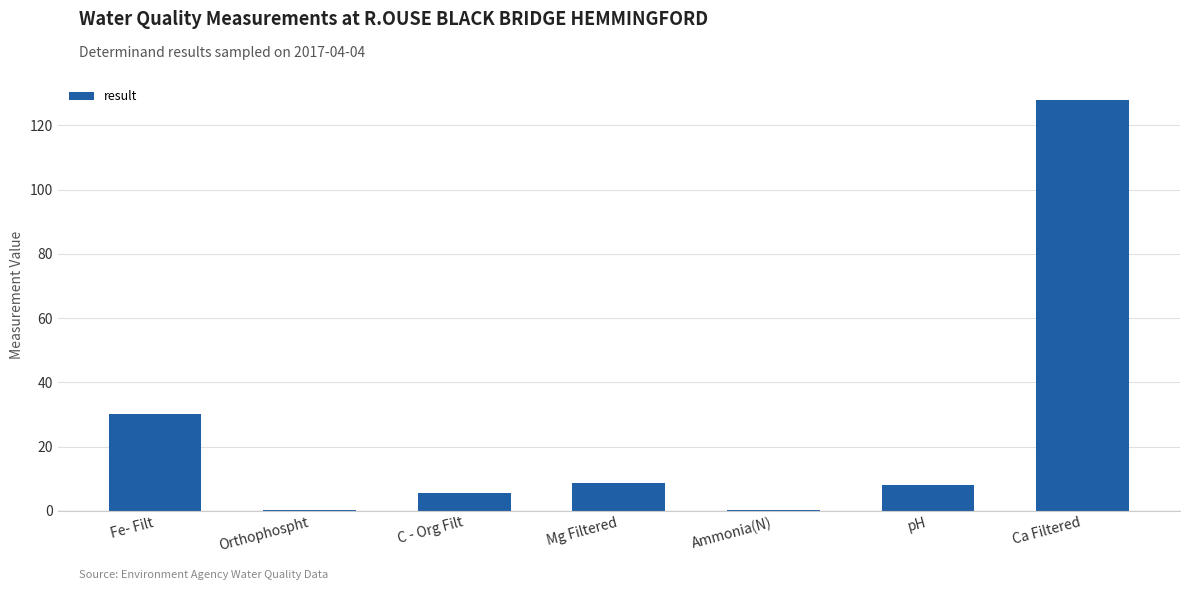

How many series are shown in this chart?

1